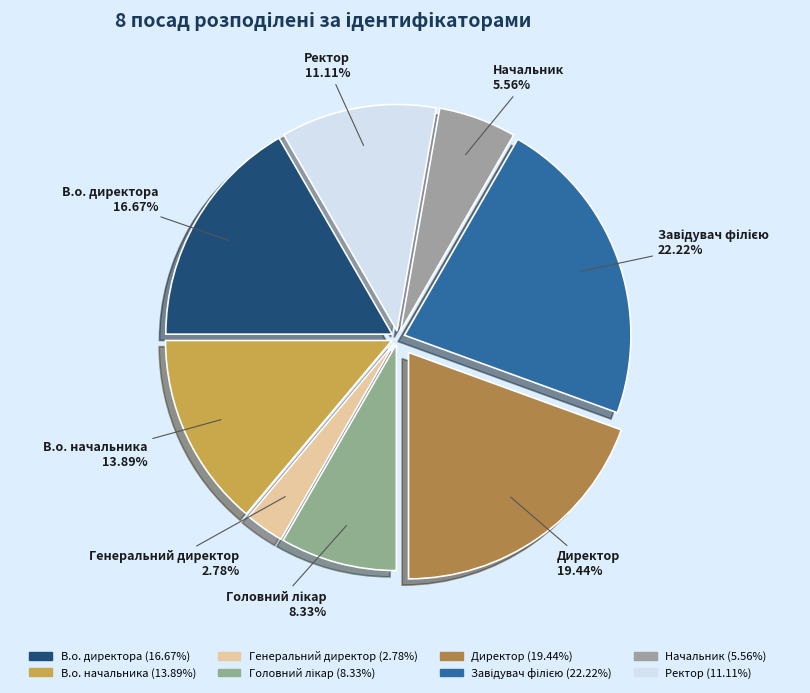

Is it true that Директор is 19% of the pie?

True